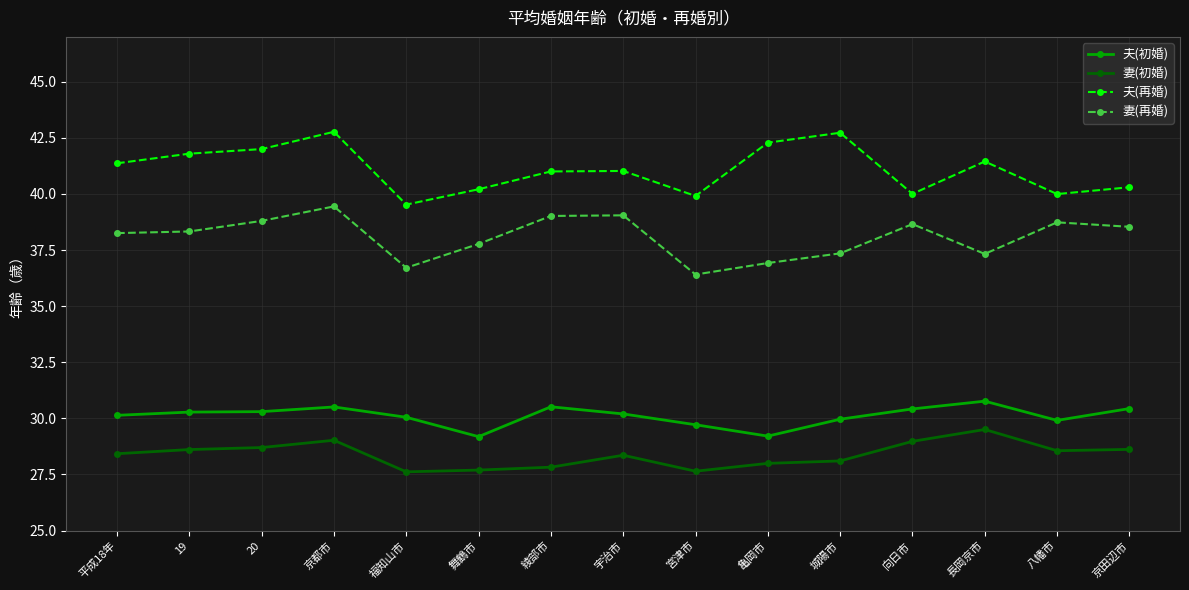

Is this an area chart (filled region under the line)?

No